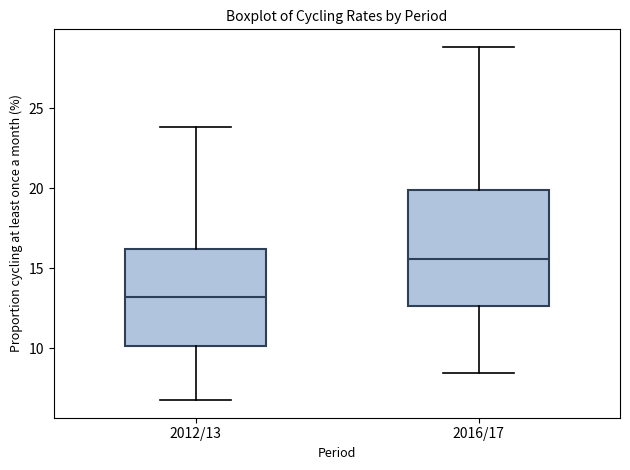

Reading left to right, transcribe this box plot: for each box, give where its median line is, the range the box spans, and where its two whiskers end, as read against the y-axis. The values are not printed on the chart, so give them approximately, as read against the axis.

2012/13: median 13.0, box 10.0 to 16.0, whiskers 7.0 to 24.0
2016/17: median 15.5, box 12.5 to 20.0, whiskers 8.5 to 29.0